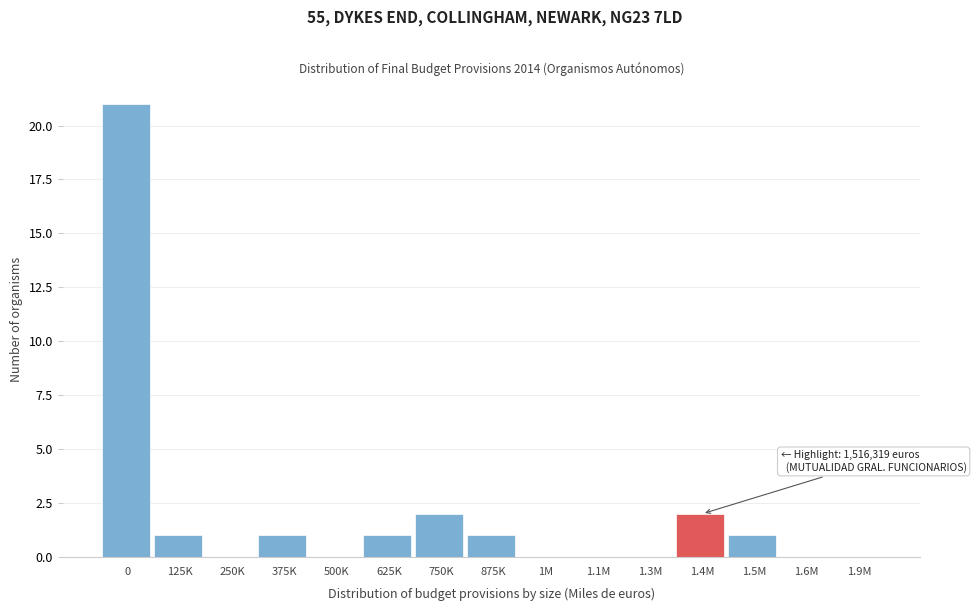

Reading left to right, transcribe all the data shown in this chart.

0=21	125K=1	250K=0	375K=1	500K=0	625K=1	750K=2	875K=1	1M=0	1.1M=0	1.3M=0	1.4M=2	1.5M=1	1.6M=0	1.9M=0